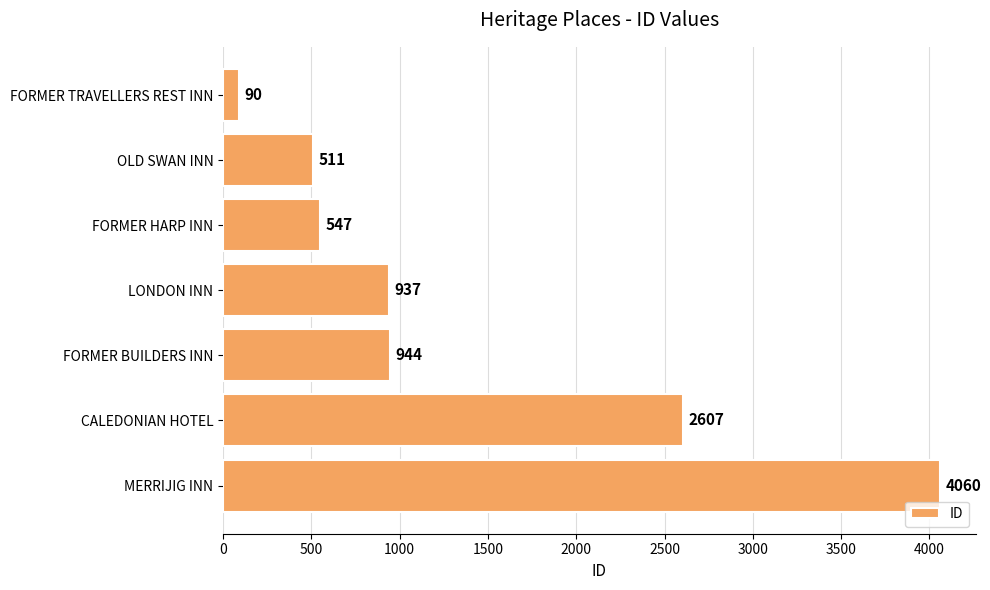

Reading top to bottom, transcribe all the data shown in this chart.

FORMER TRAVELLERS REST INN=90	OLD SWAN INN=511	FORMER HARP INN=547	LONDON INN=937	FORMER BUILDERS INN=944	CALEDONIAN HOTEL=2607	MERRIJIG INN=4060